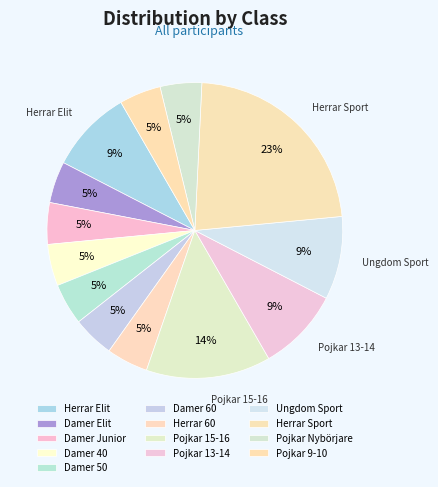

Approximately how many times larger is the value at Ungdom Sport compared to Pojkar 9-10?

2.0